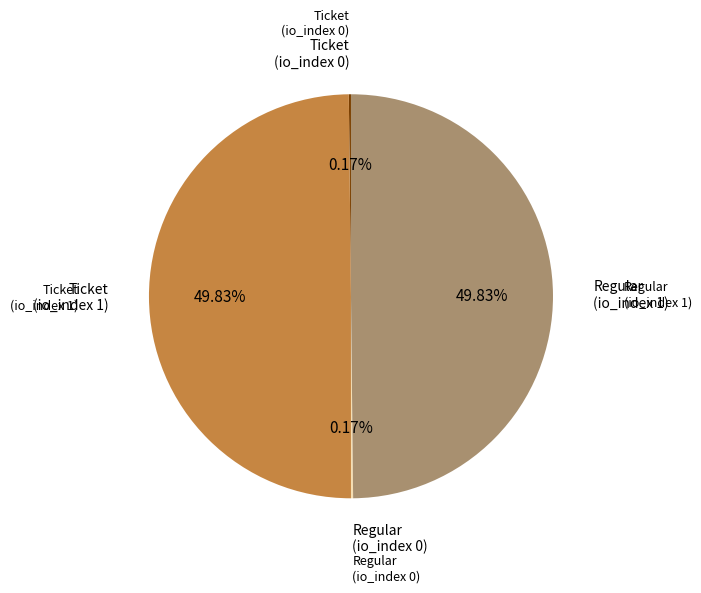

To the nearest percent, what is the difference between the largest and smallest slice percentages?

50%